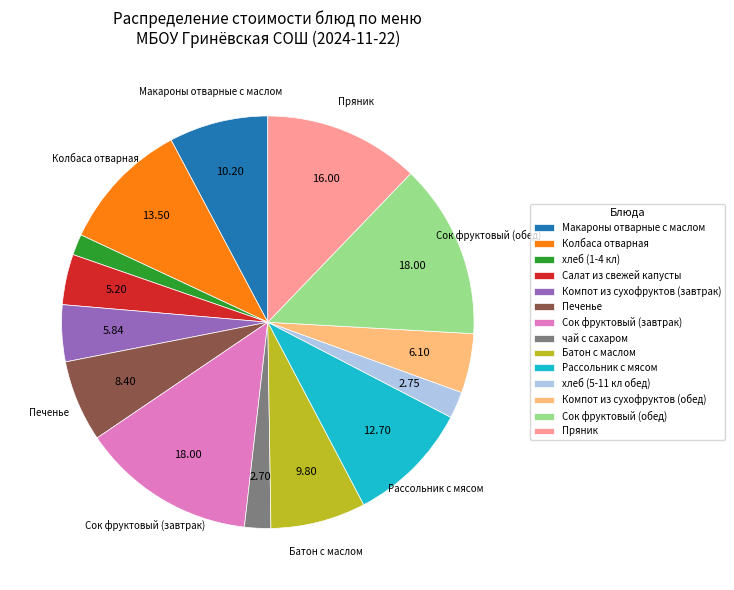

Do чай с сахаром and хлеб (1-4 кл) together represent more than half of the pie?

No